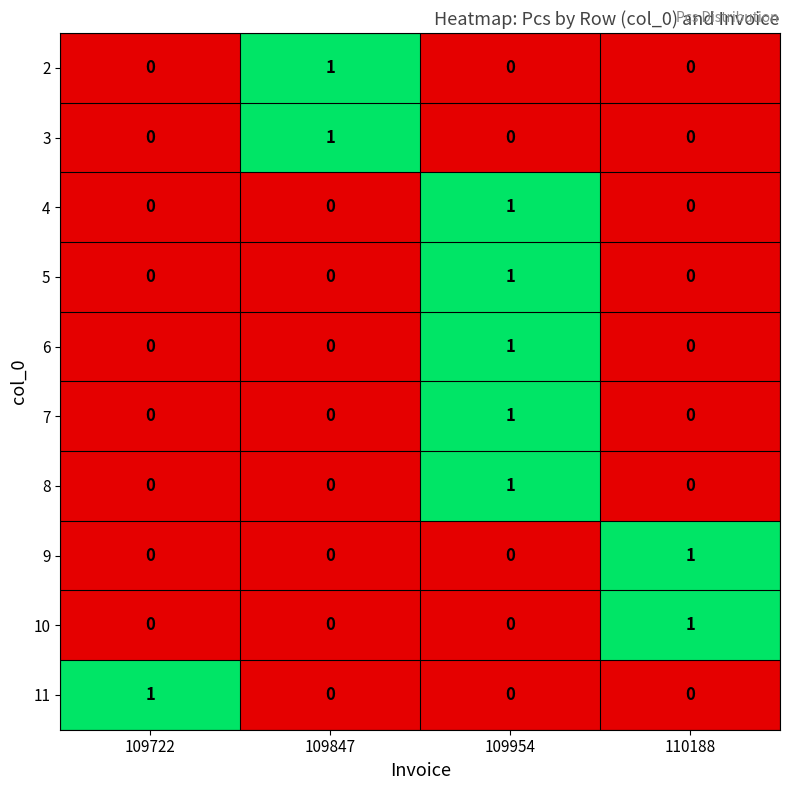

The 4 series shows 1 at 109722. True or false?

False